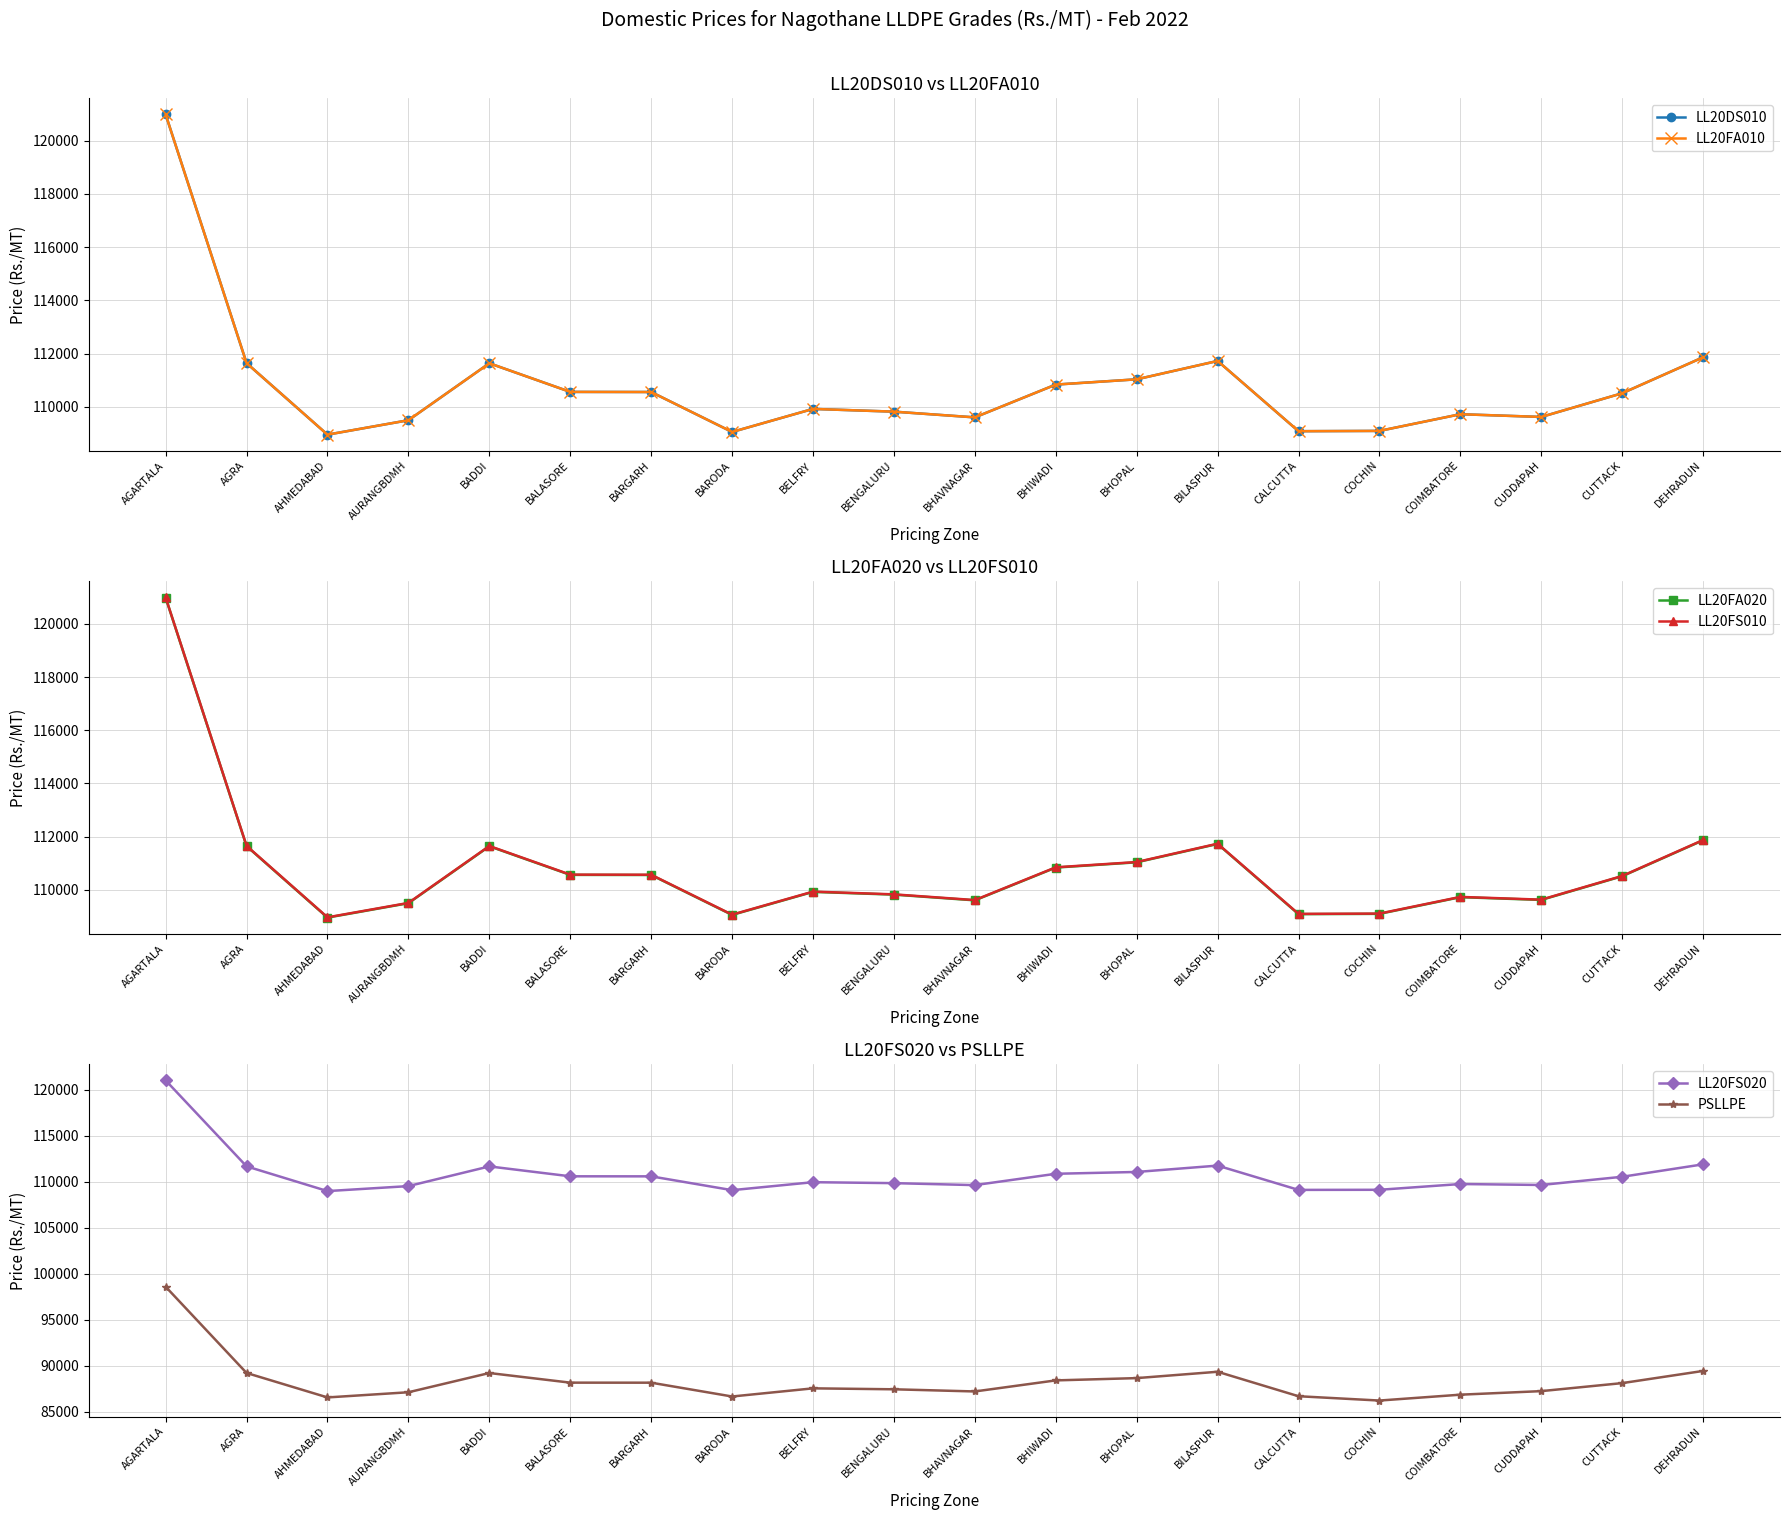

What is the smallest value displayed?

86205